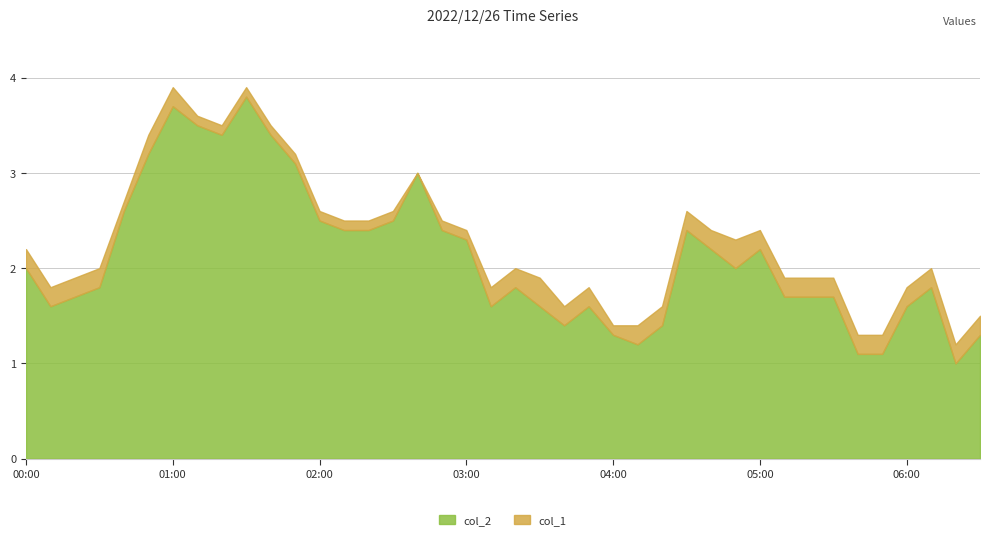

True or false: col_2 and col_1 cross at least once.

False